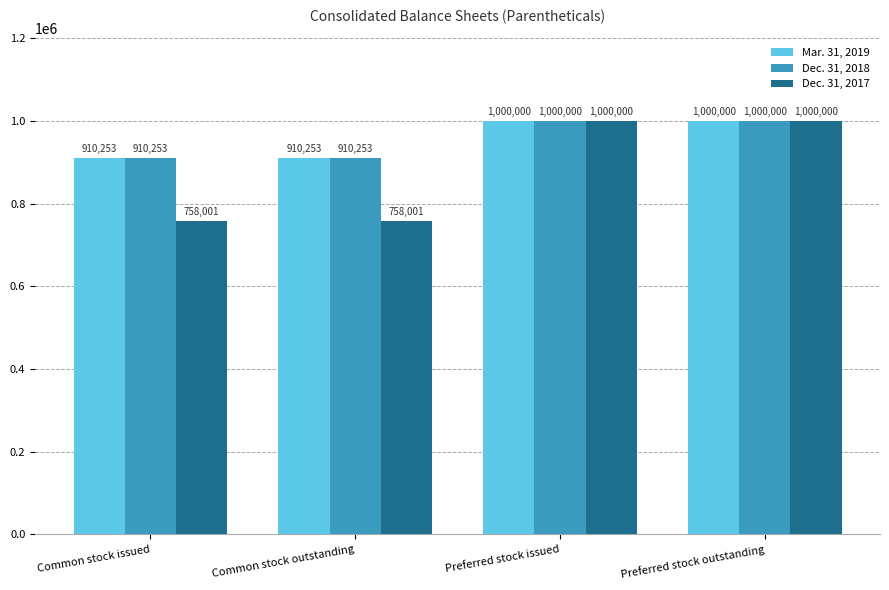

How many bars are there in total?

12